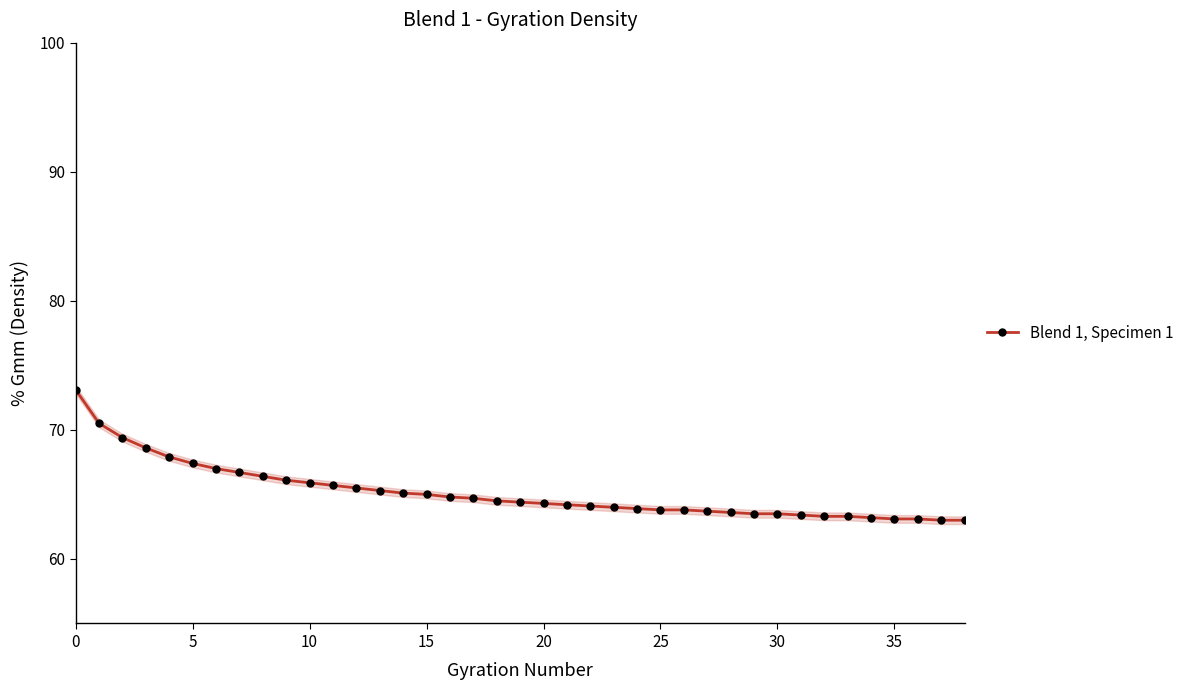

Approximately how many times larger is the value at 30 compared to 22?

1.0